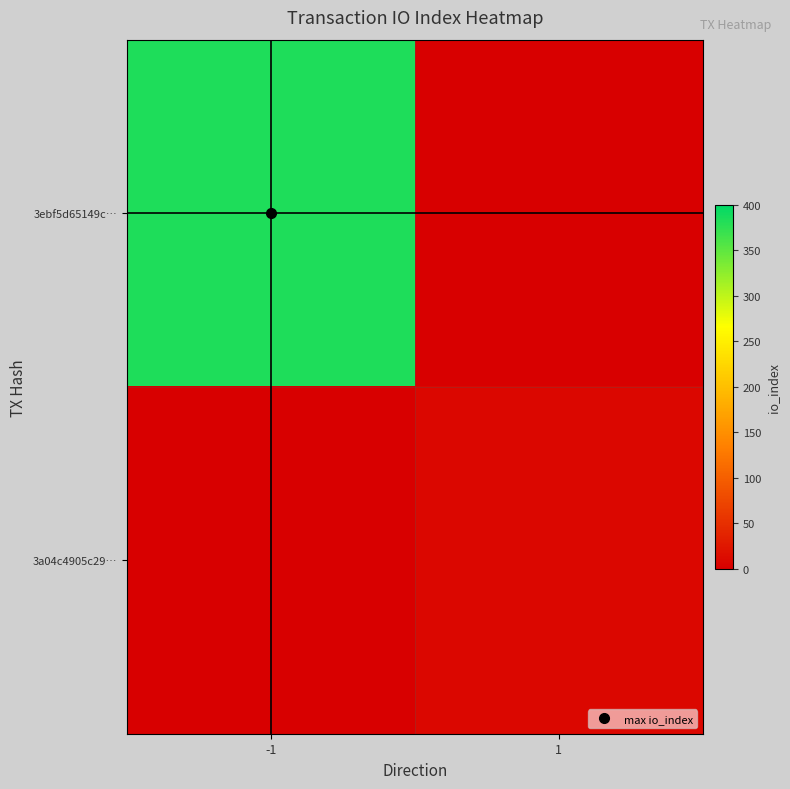

Which label corresponds to the largest value in the chart?

-1